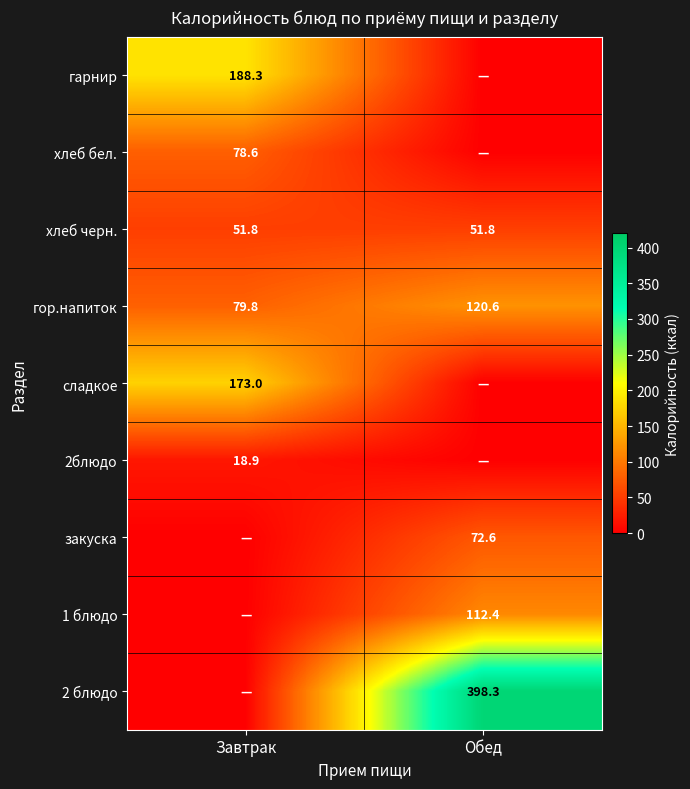

The 1 блюдо series shows 47.0 at Обед. True or false?

False